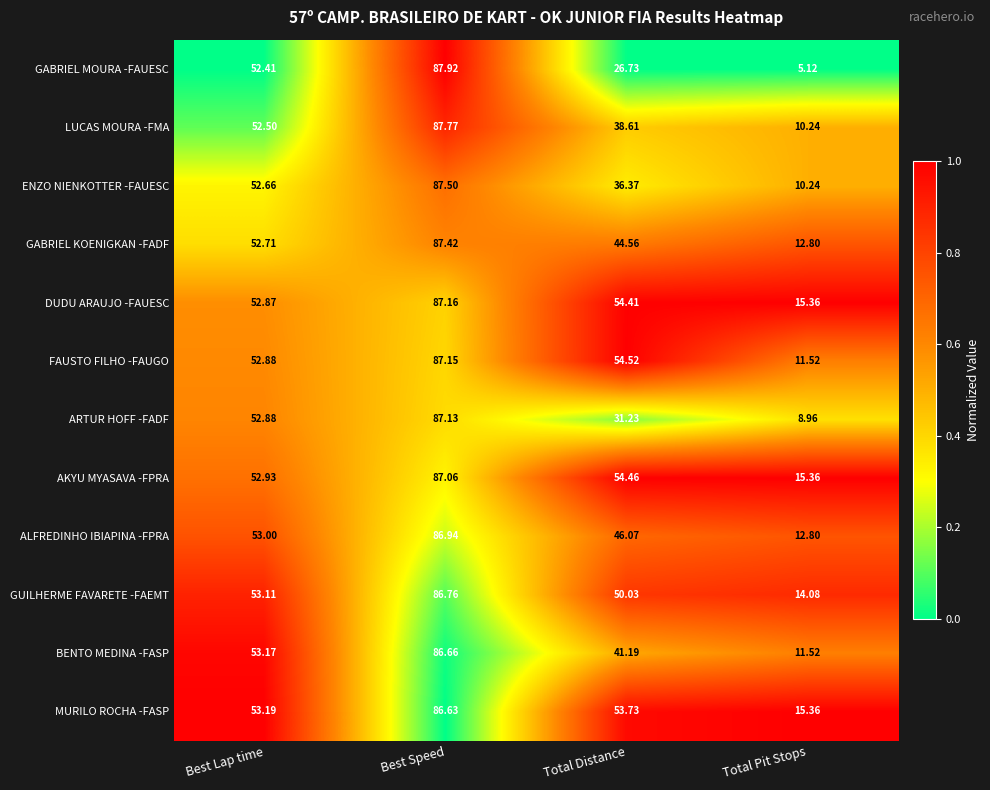

At which label does ENZO NIENKOTTER -FAUESC first exceed 52?

Best Lap time